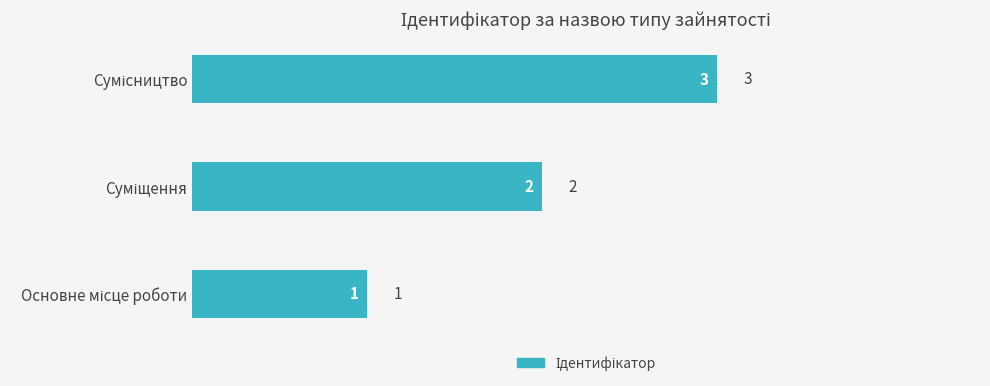

Count the values in the range 1 to 3.

3